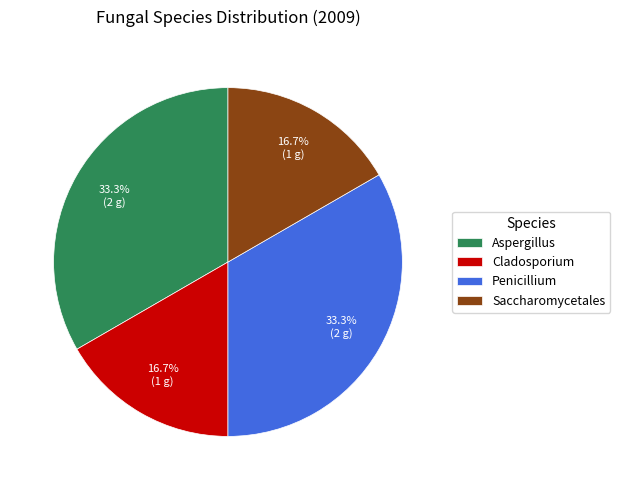

The Saccharomycetales slice represents 17% of the pie. True or false?

True